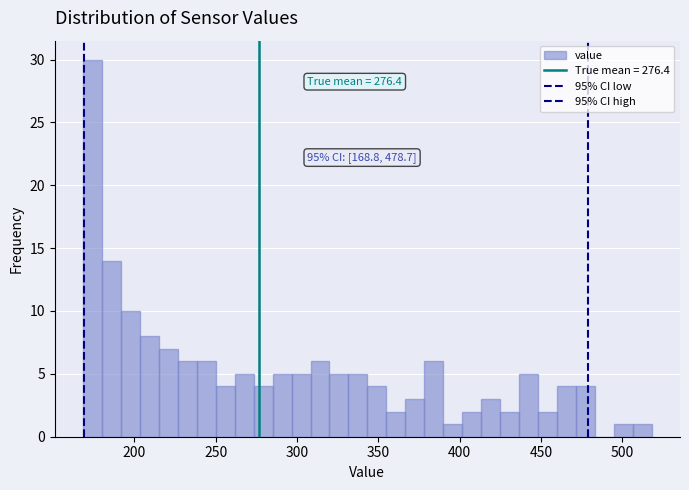

Around what value on the x-axis is the tallest bar? Give the approximate position of its centre, as read against the axis.

175